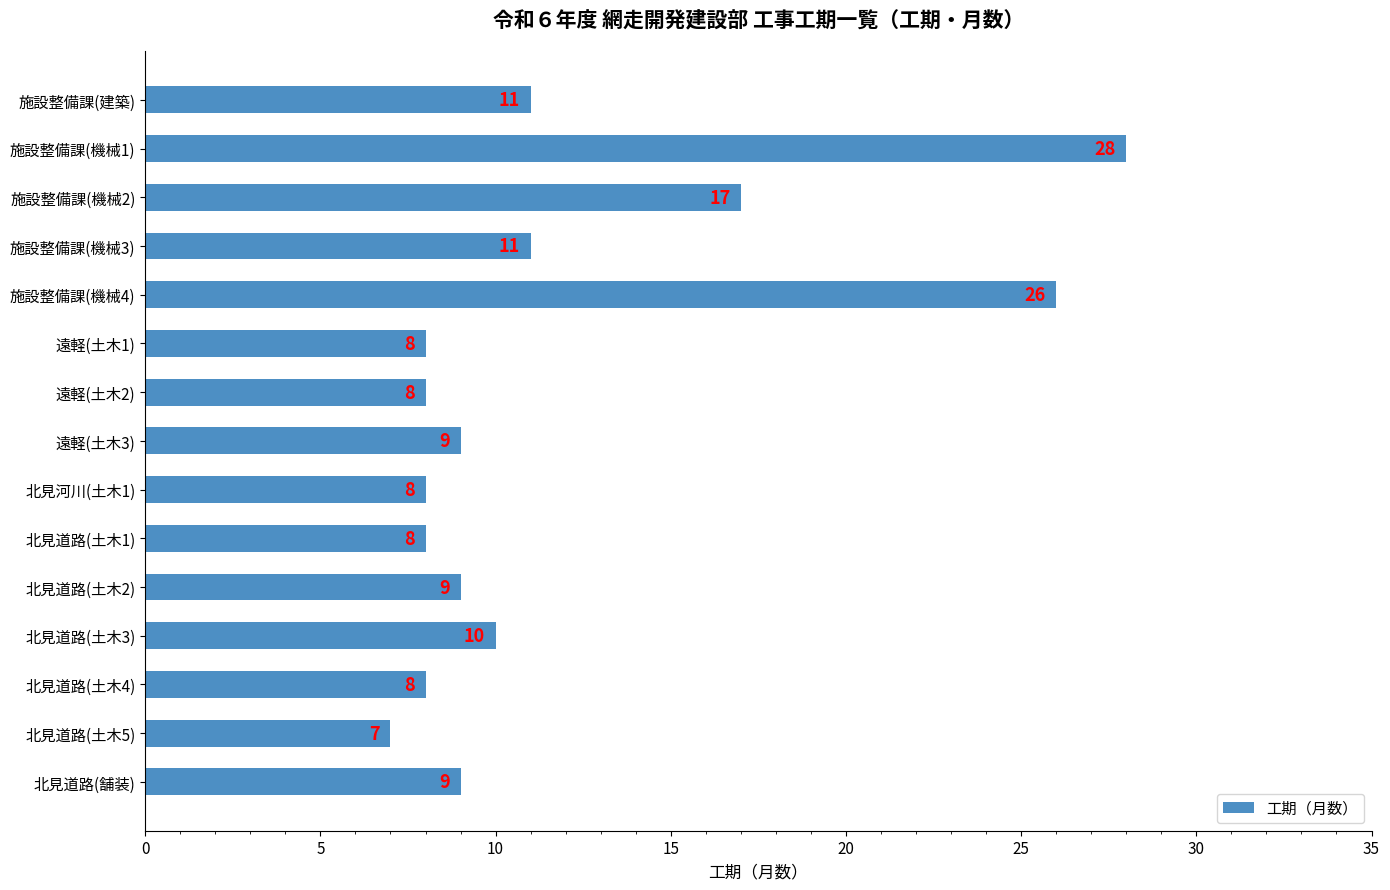

Reading top to bottom, extract all data points from this chart.

施設整備課(建築)=11	施設整備課(機械1)=28	施設整備課(機械2)=17	施設整備課(機械3)=11	施設整備課(機械4)=26	遠軽(土木1)=8	遠軽(土木2)=8	遠軽(土木3)=9	北見河川(土木1)=8	北見道路(土木1)=8	北見道路(土木2)=9	北見道路(土木3)=10	北見道路(土木4)=8	北見道路(土木5)=7	北見道路(舗装)=9